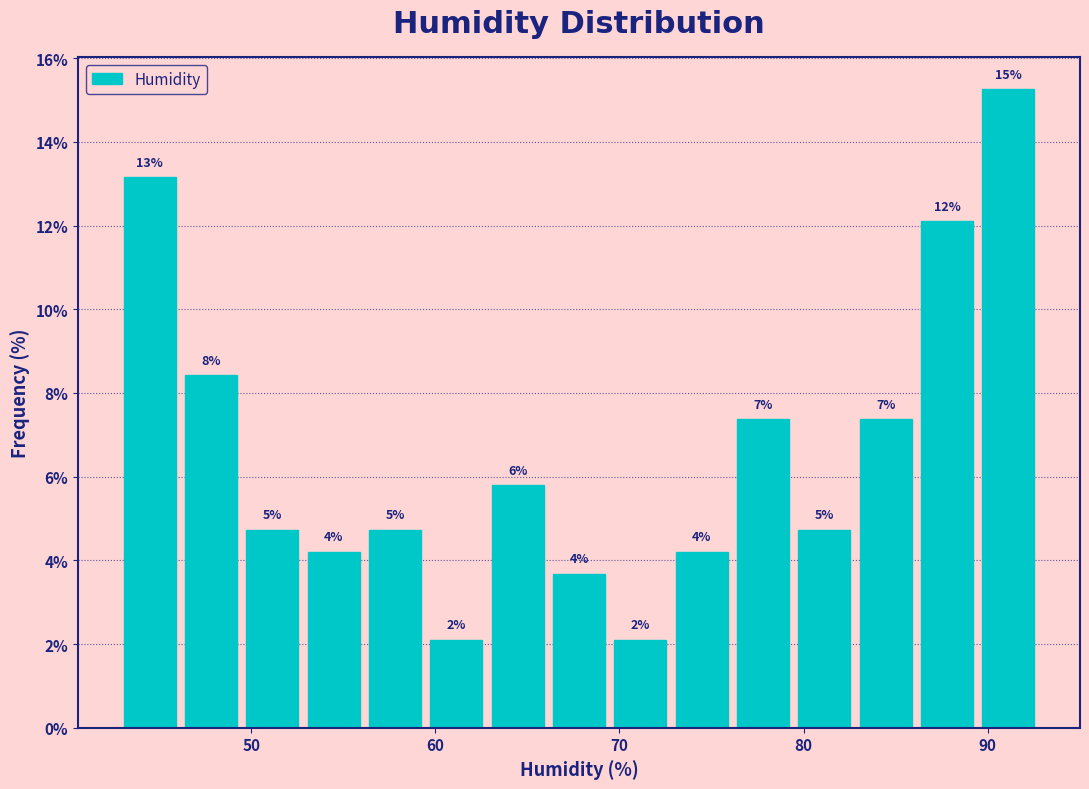

Around what value on the x-axis is the tallest bar? Give the approximate position of its centre, as read against the axis.

91